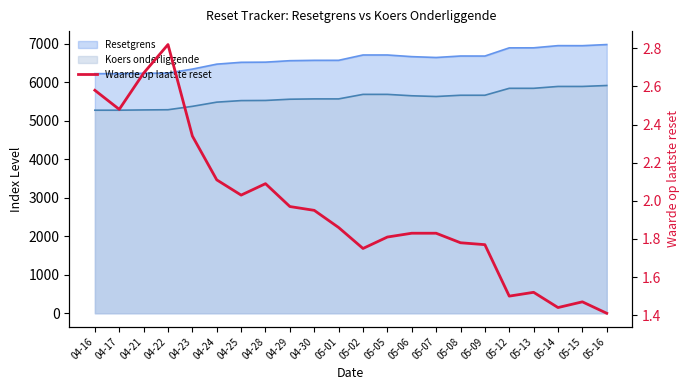

What is the difference between the maximum and minimum values?

1.4